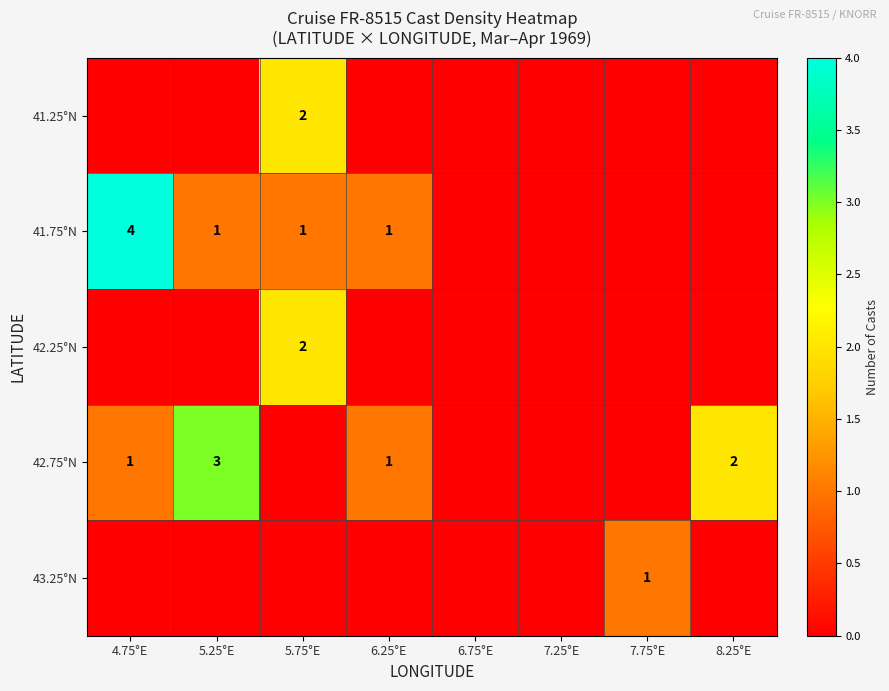

The 41.75°N series shows 1 at 5.75°E. True or false?

True